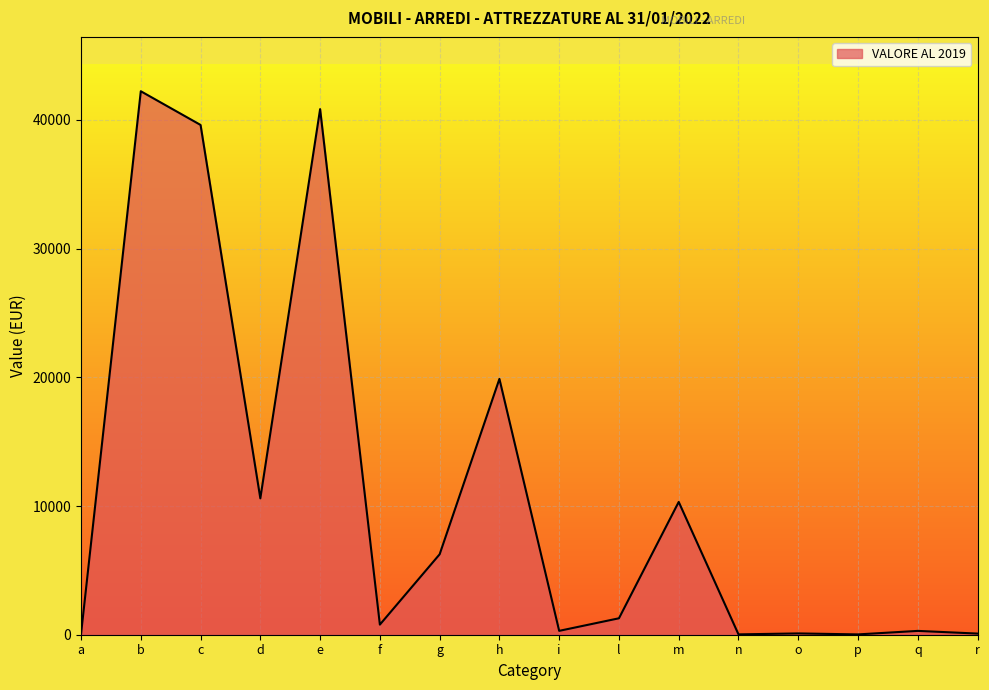

The value at m is 4681.3. True or false?

False